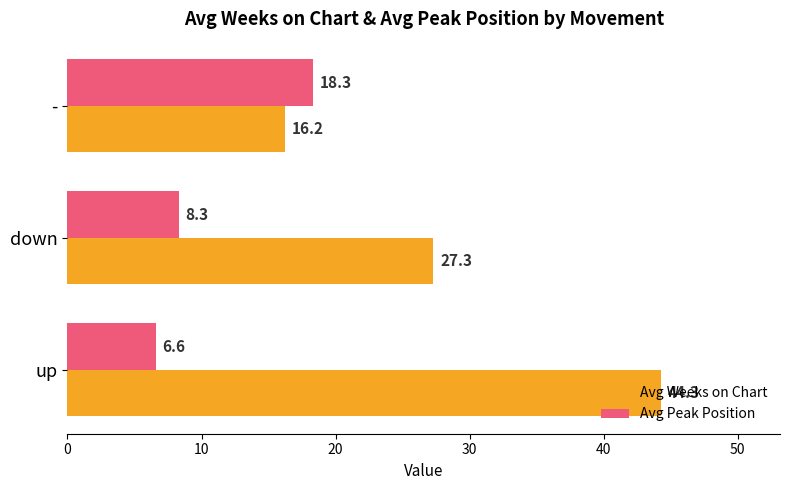

How many values in the Avg Weeks on Chart series are below 27?

1